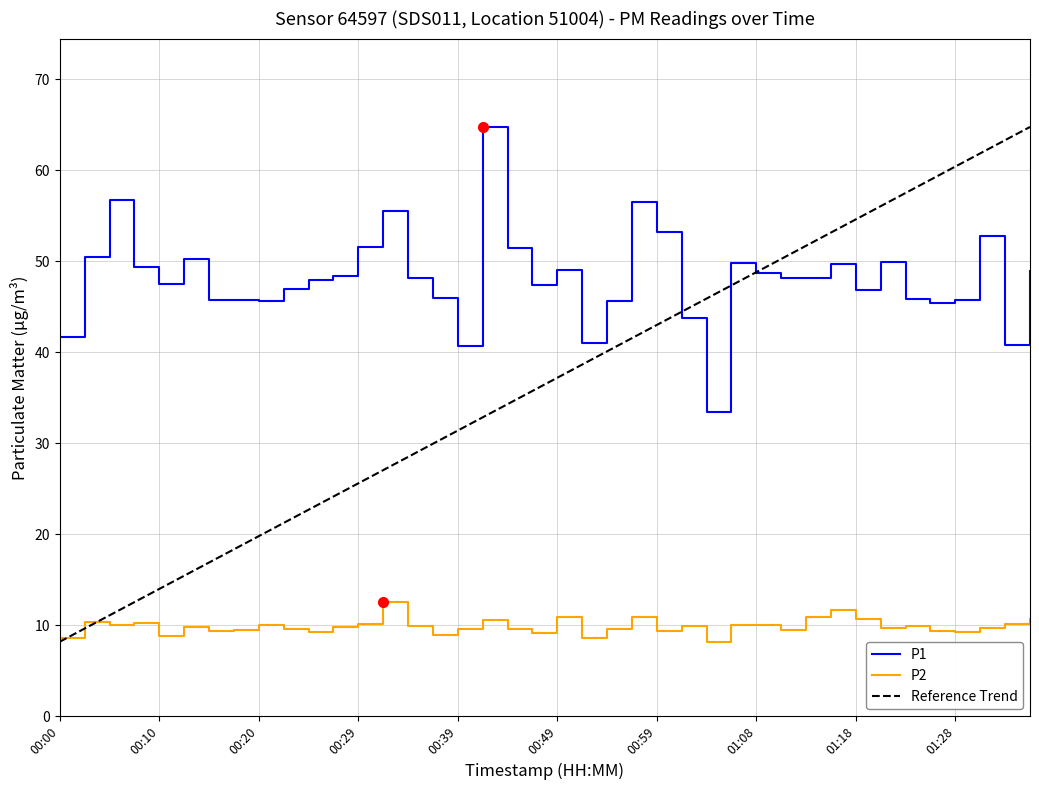

What is the approximate value of P2 at 00:32?

12.5